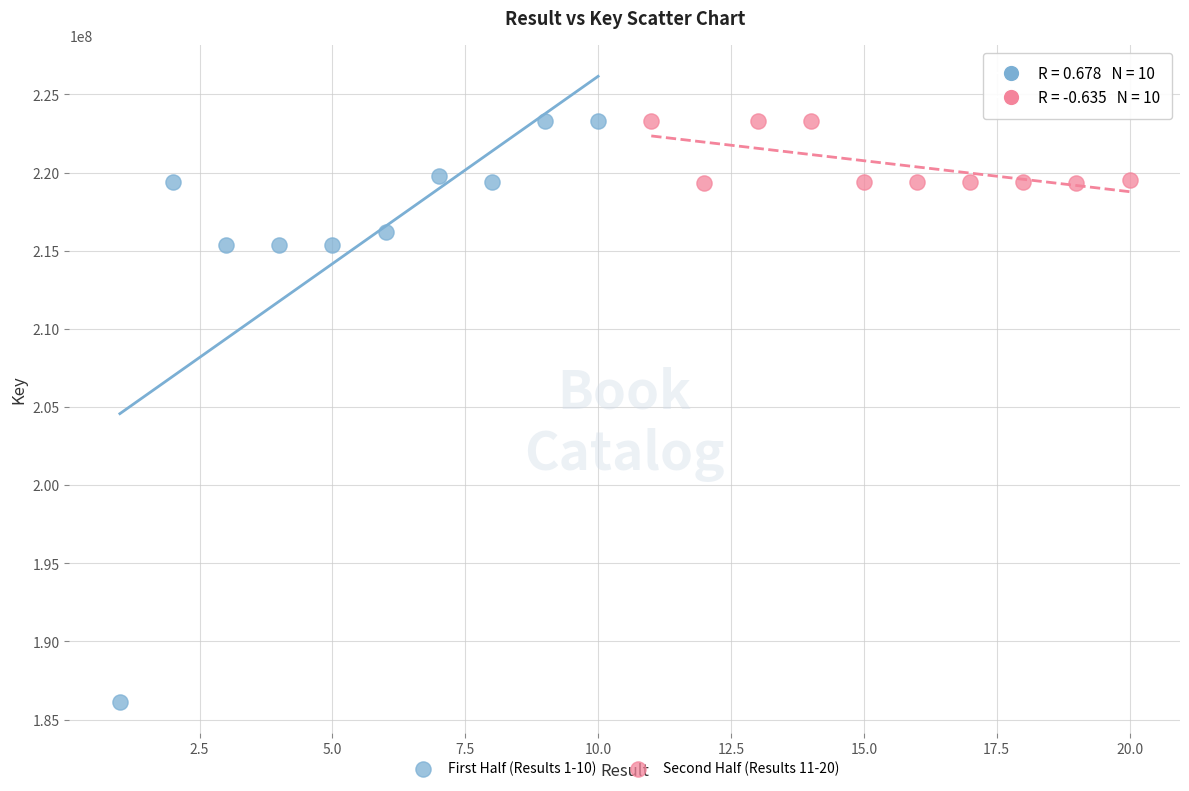

Which series has the largest Y range (max minus min)?

First Half (Results 1-10)